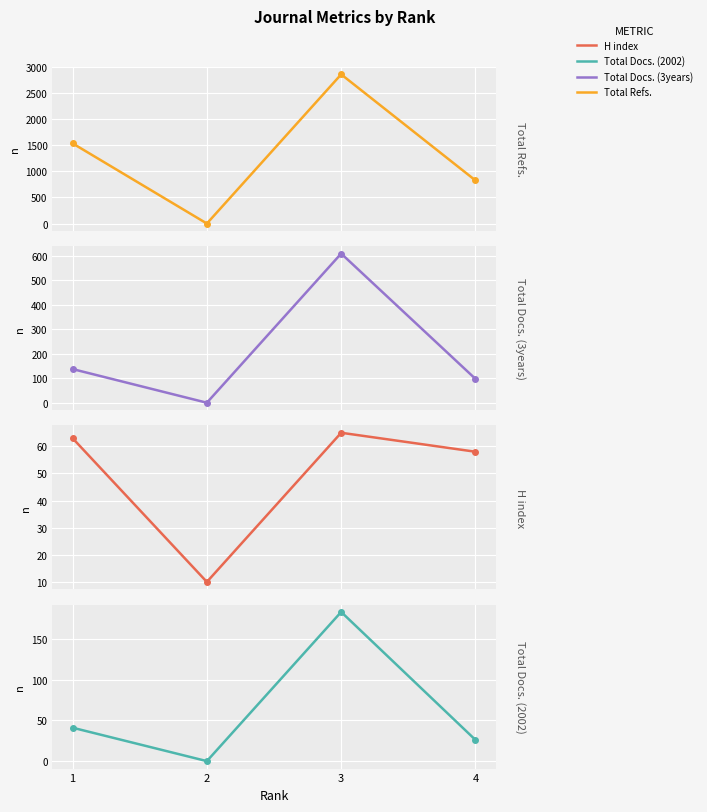

Where does the Total Docs. (2002) series first go above 41?

3